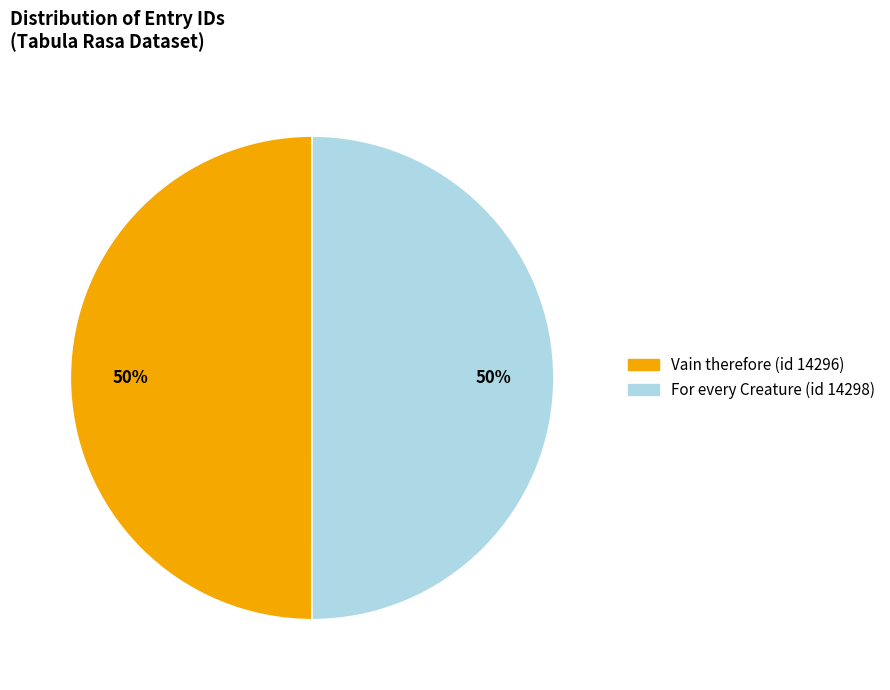

The For every Creature (id 14298) slice represents 63% of the pie. True or false?

False